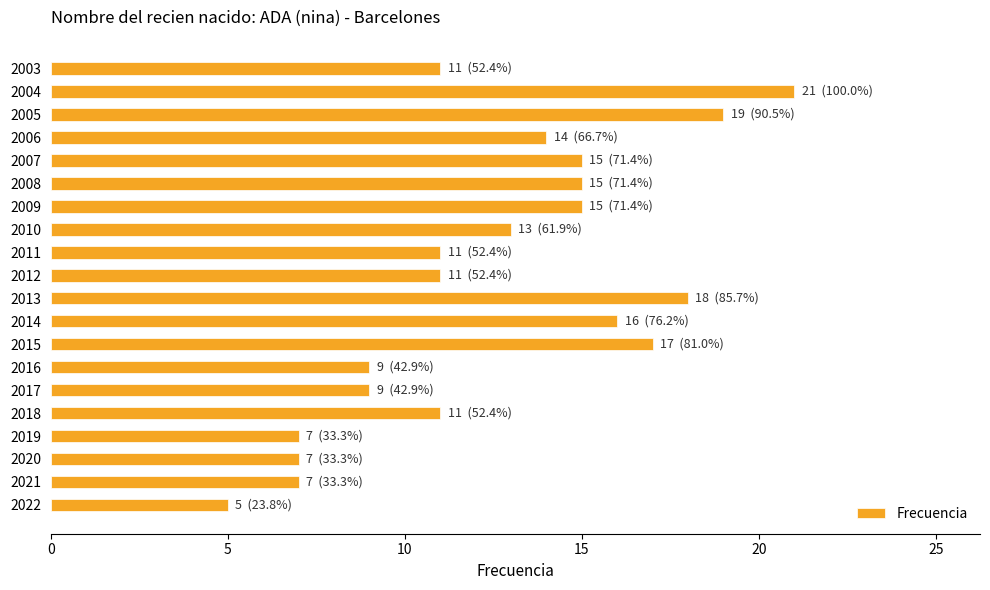

What is the difference between the values at 2007 and 2021?

8